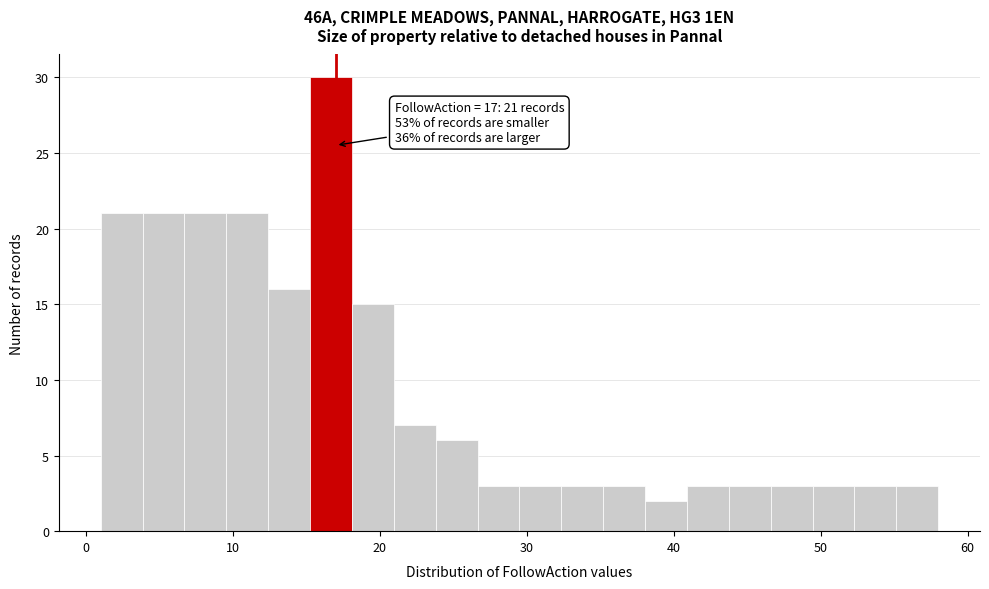

Read against the x-axis, roughly where is the centre of the tallest bar?

17